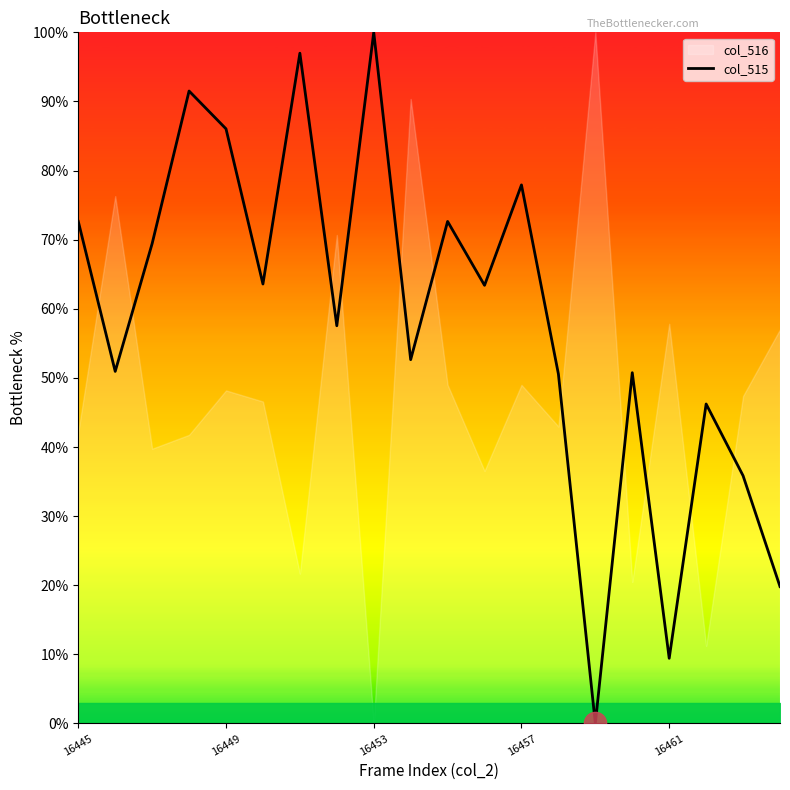

What is the value of the 7th point from the left?

97.0